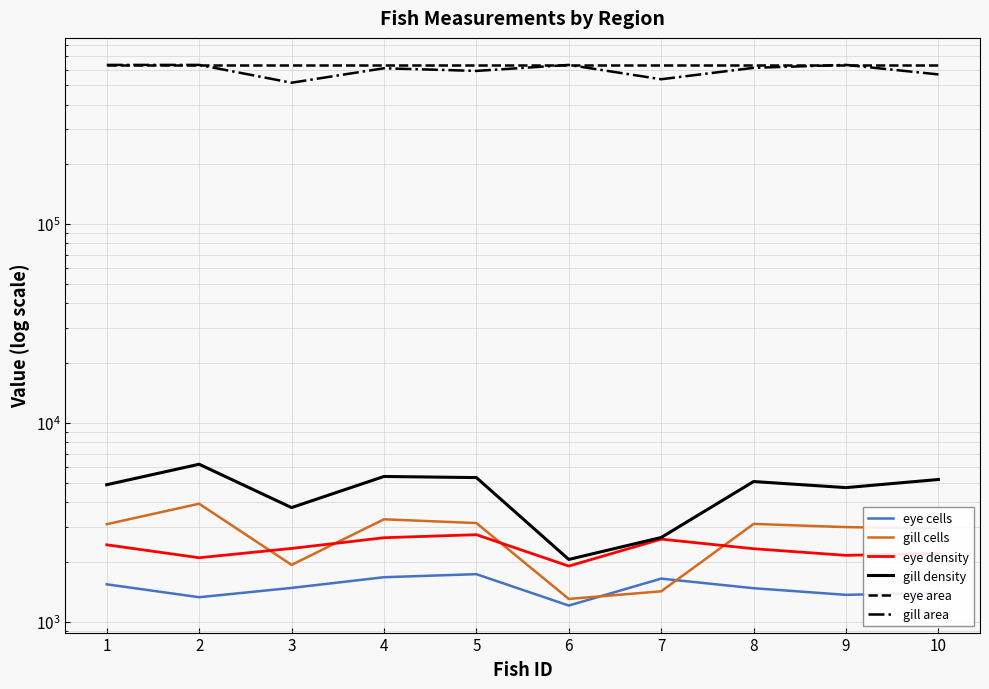

Rank the categories by eye density value from highest to lowest.

5, 4, 7, 1, 3, 8, 10, 9, 2, 6